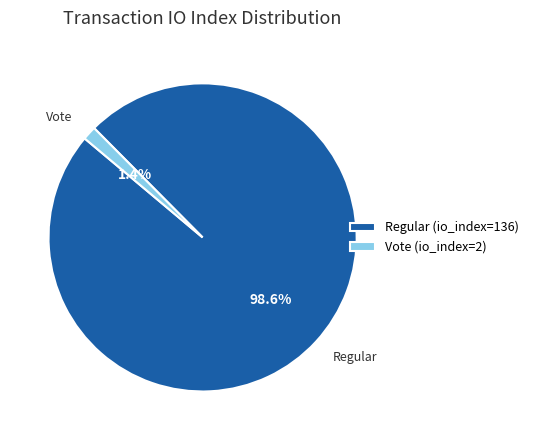

What is the total percentage of Regular (io_index=136) and Vote (io_index=2)?

100.0%